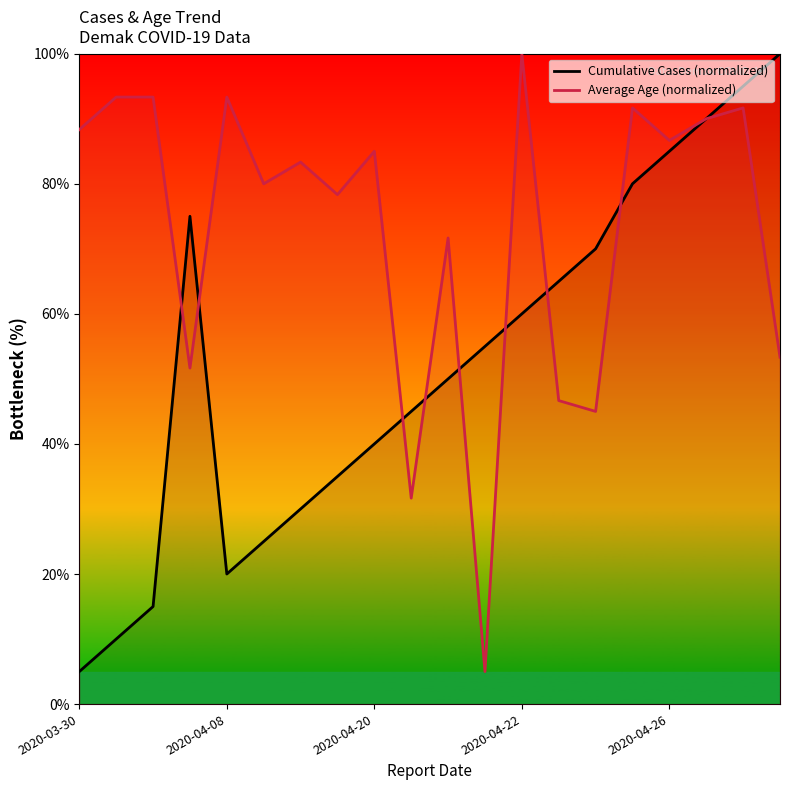

How many categories are shown in the chart?

20